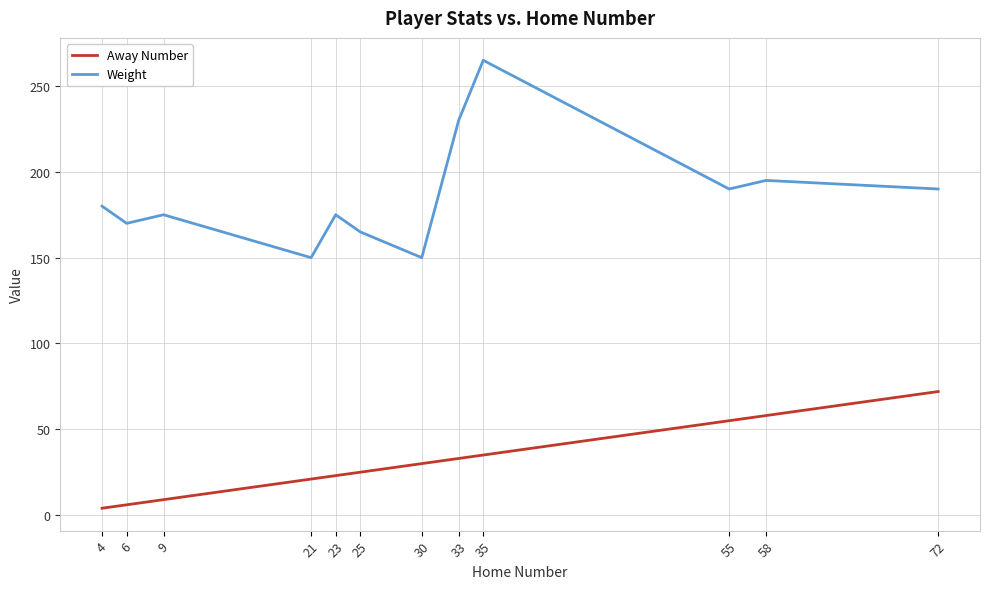

What is the minimum value for Weight?

150